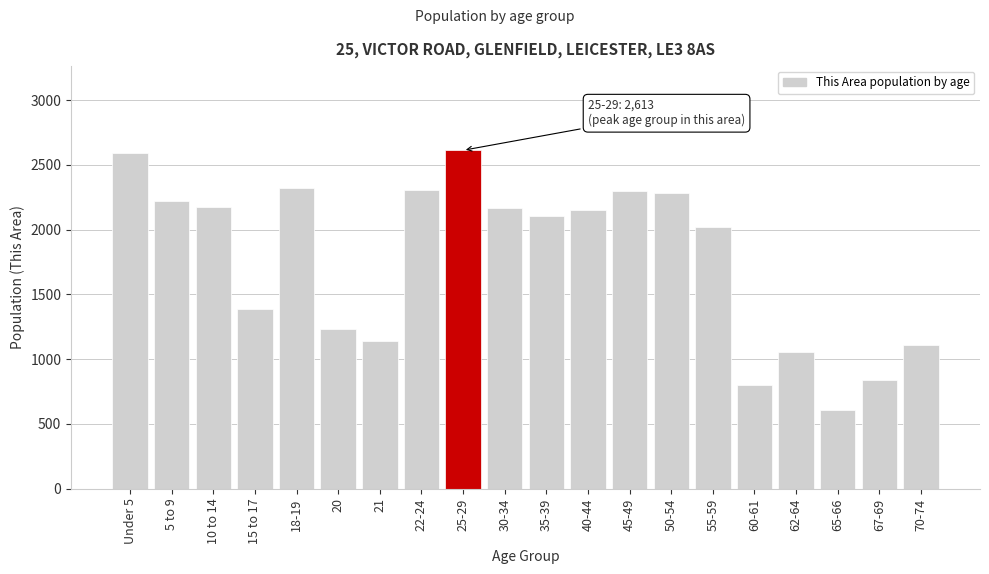

What is the average value?

1771